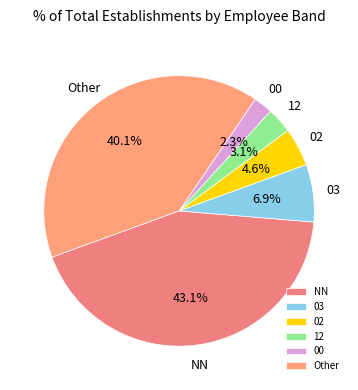

What percentage do NN and 00 together represent?

45.4%